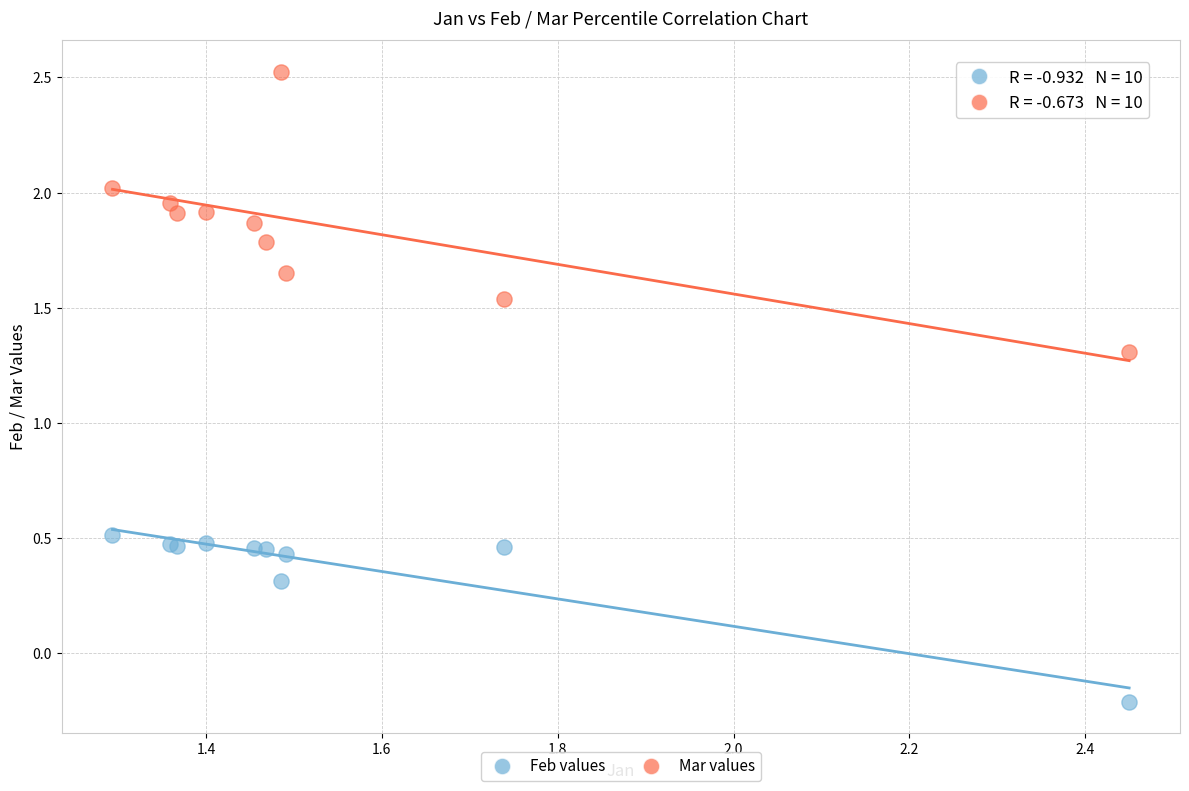

Which series has the widest spread of Y values?

Mar values